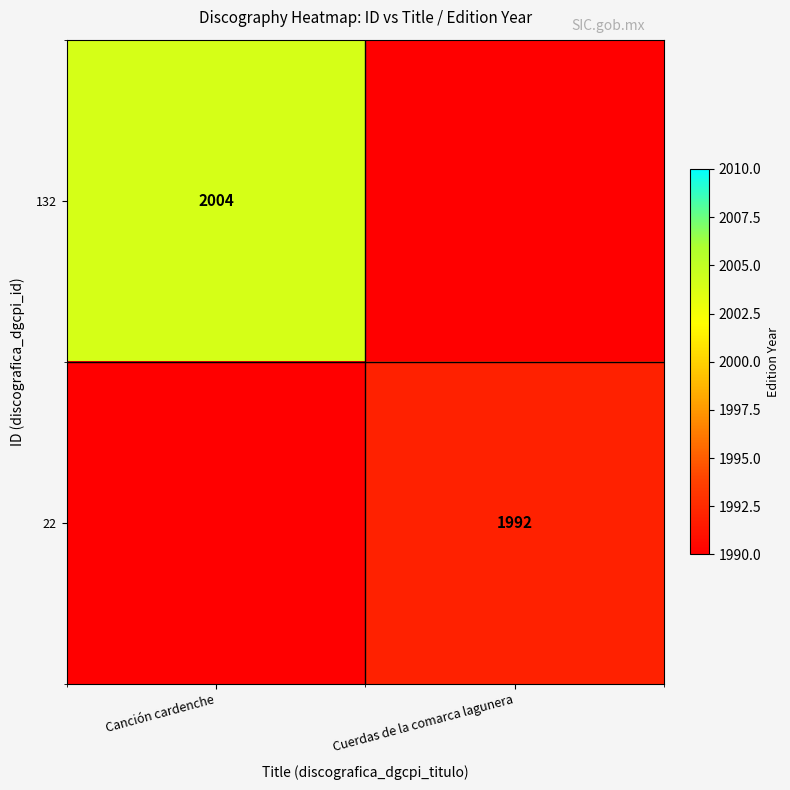

Is it true that 132 equals 1245.3 at Canción cardenche?

False